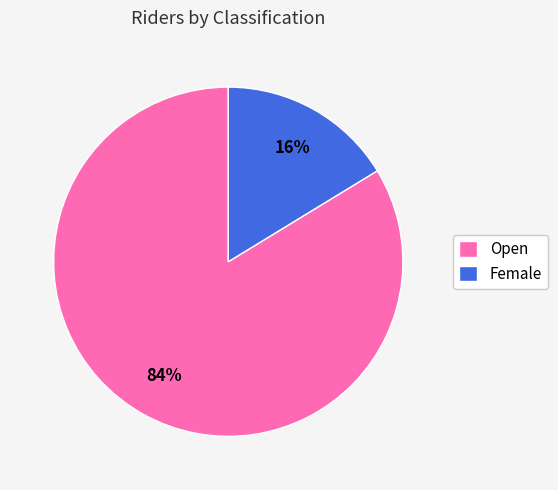

Is the sum of Female and Open greater than half?

Yes